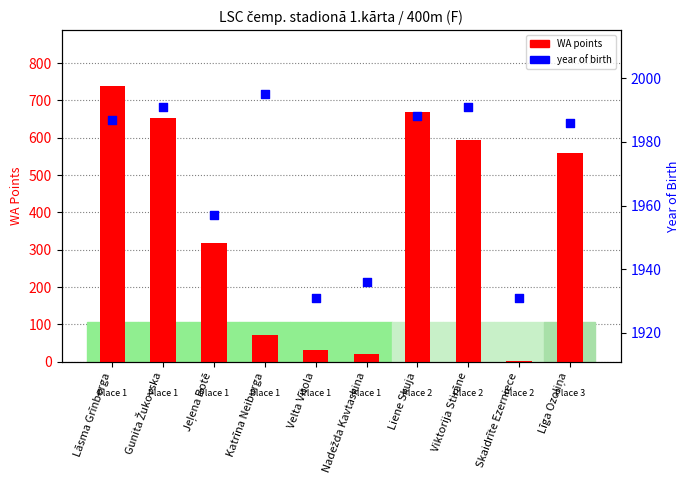

Which series has the largest Y range (max minus min)?

WA points